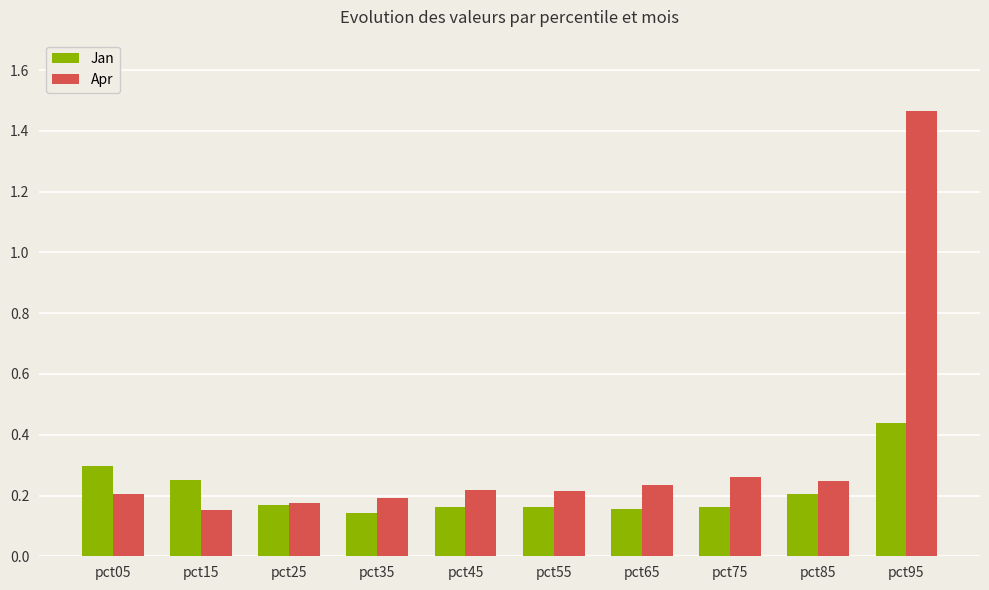

The value of Jan at pct75 is 0.2. True or false?

True